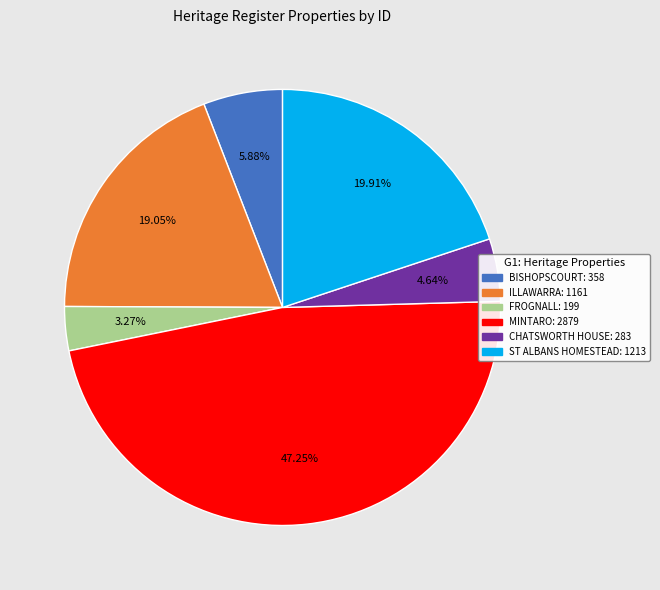

To the nearest percent, what is the average slice percentage?

17%